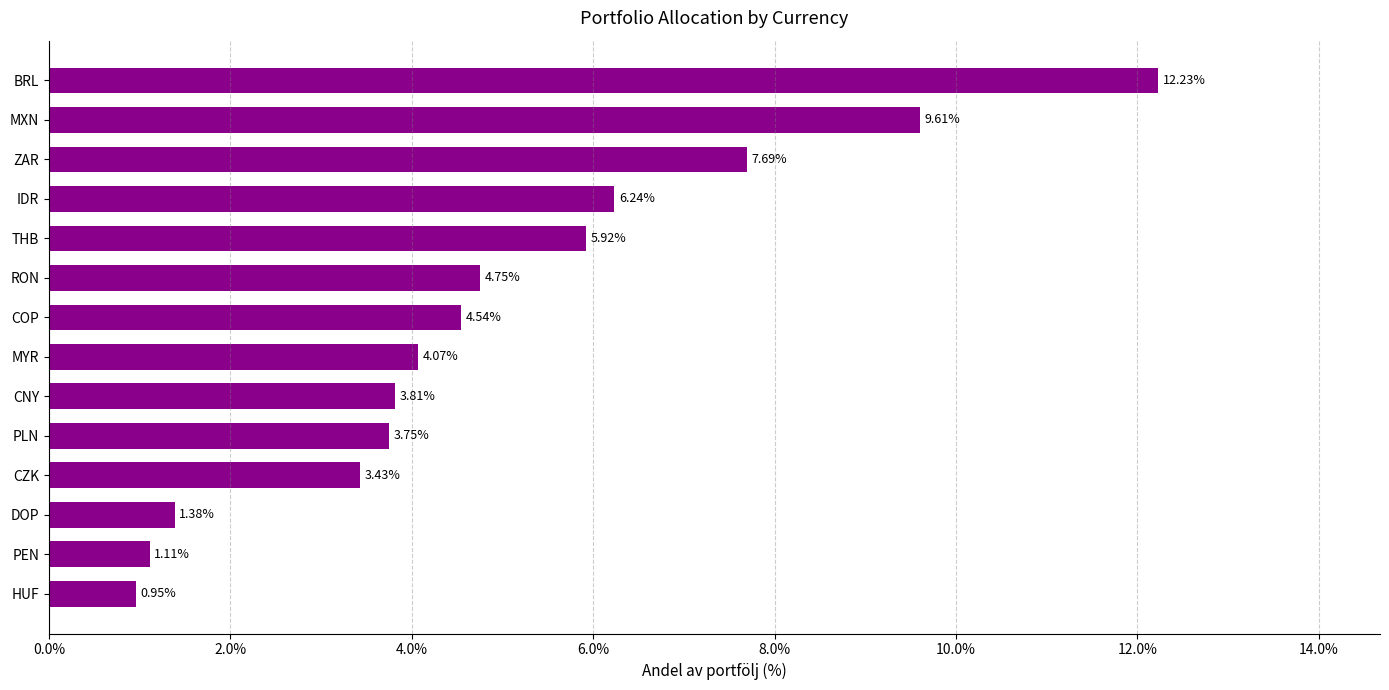

Which label corresponds to the smallest value in the chart?

HUF